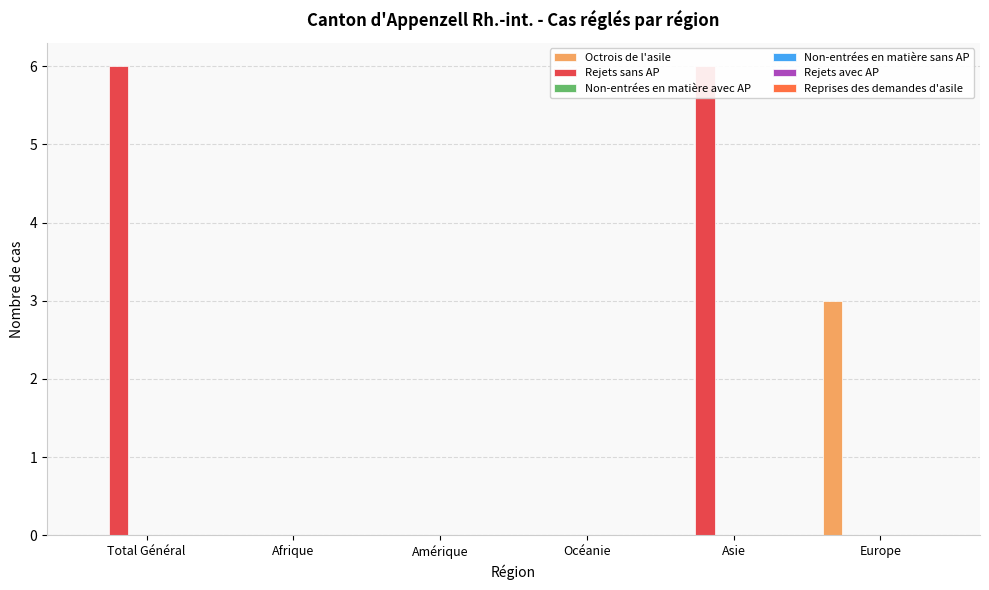

What is the label of the 5th bar from the left?

Asie